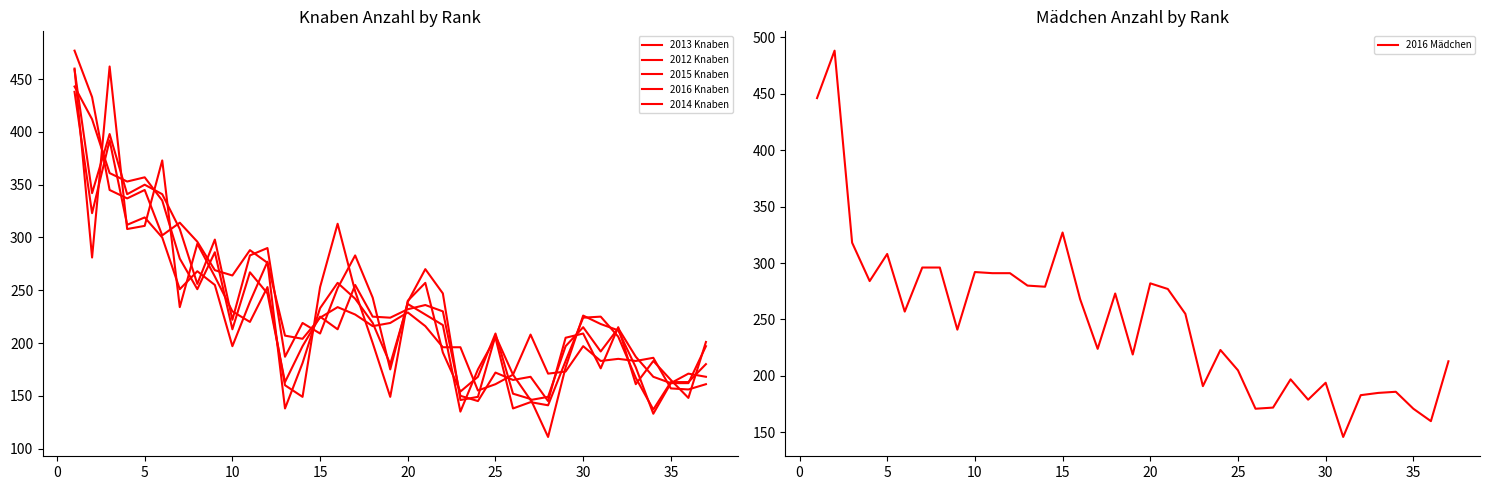

True or false: 2015 Knaben has more than 0 points higher than both neighbors.

True